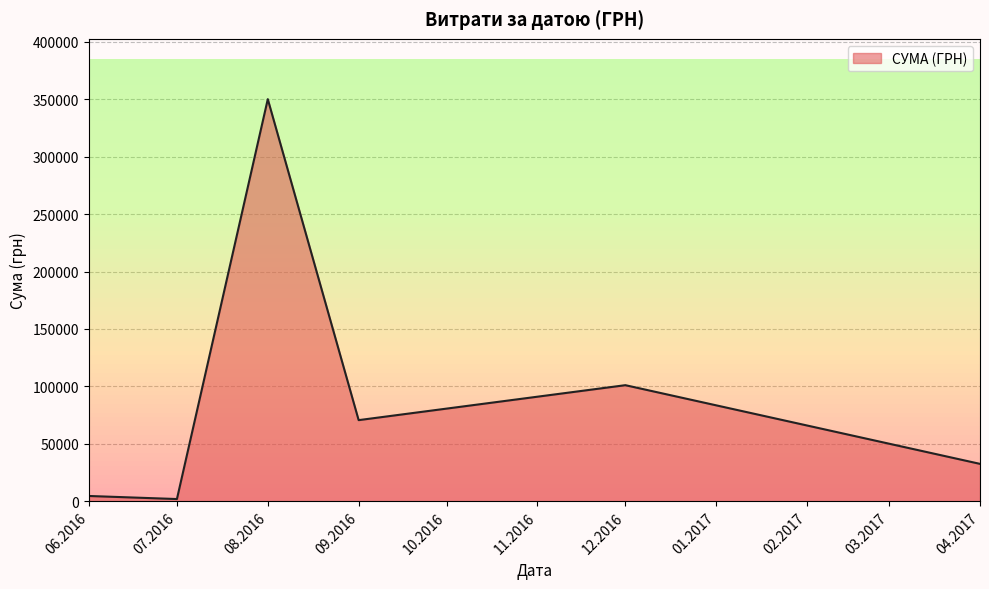

Is it true that the value at 08.2016 is 473618.5?

False